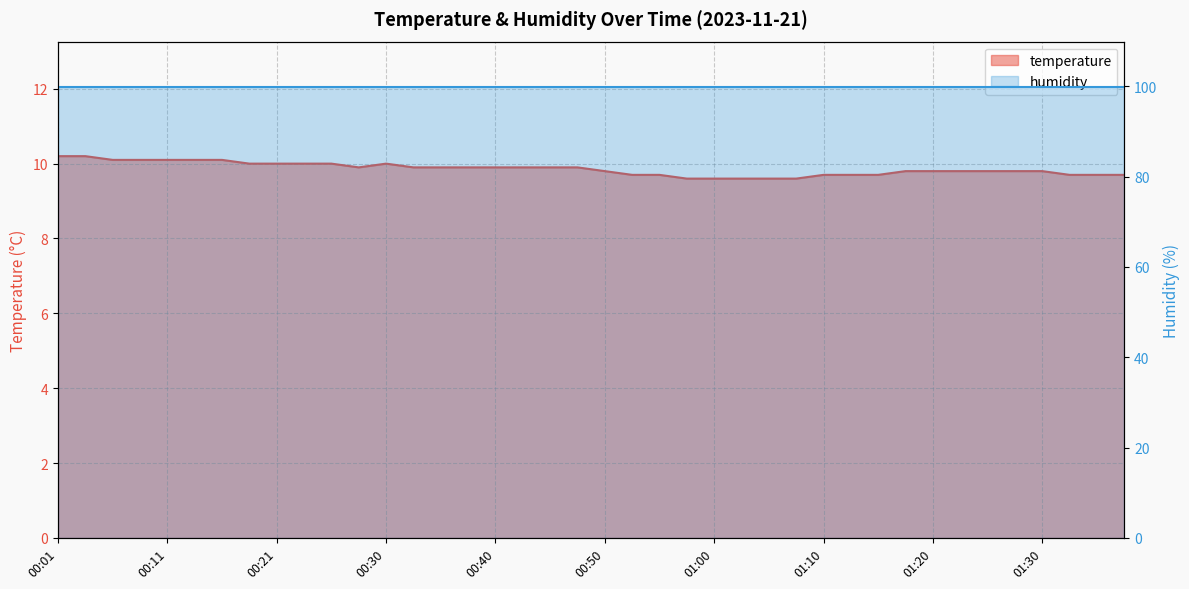

At which category does the data reach its first local valley?

00:28